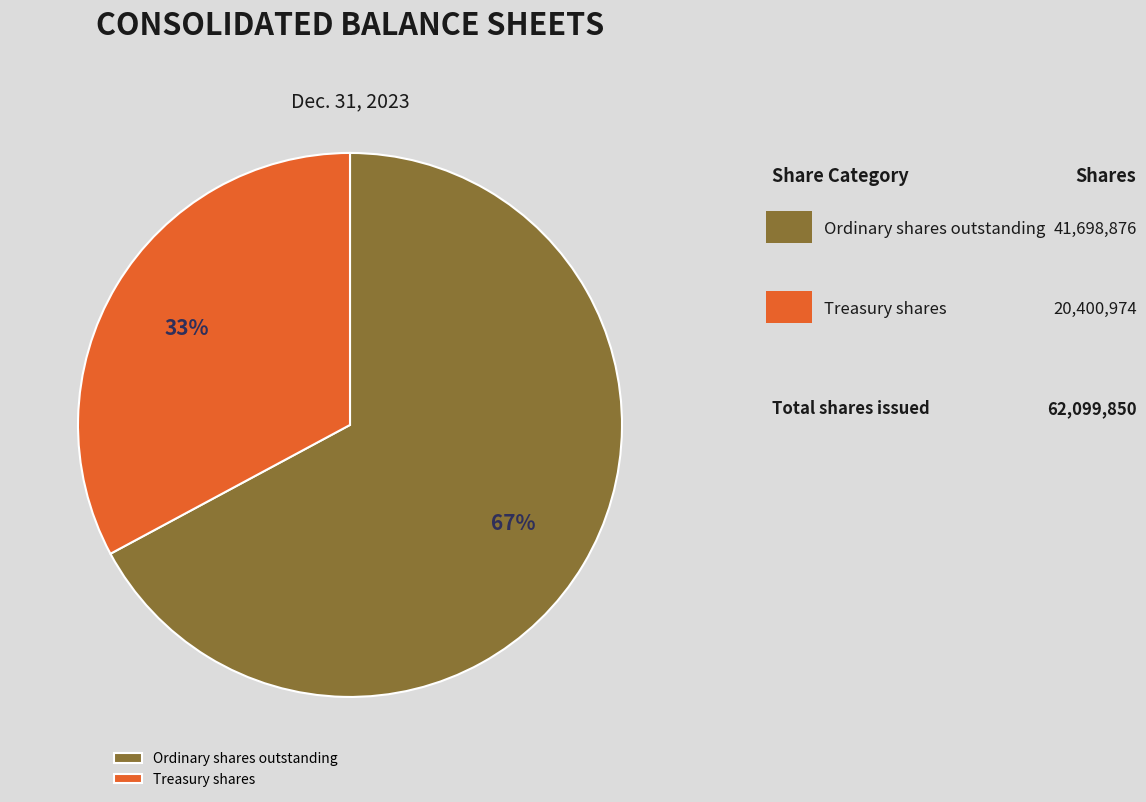

Which slice is the smallest?

Treasury shares